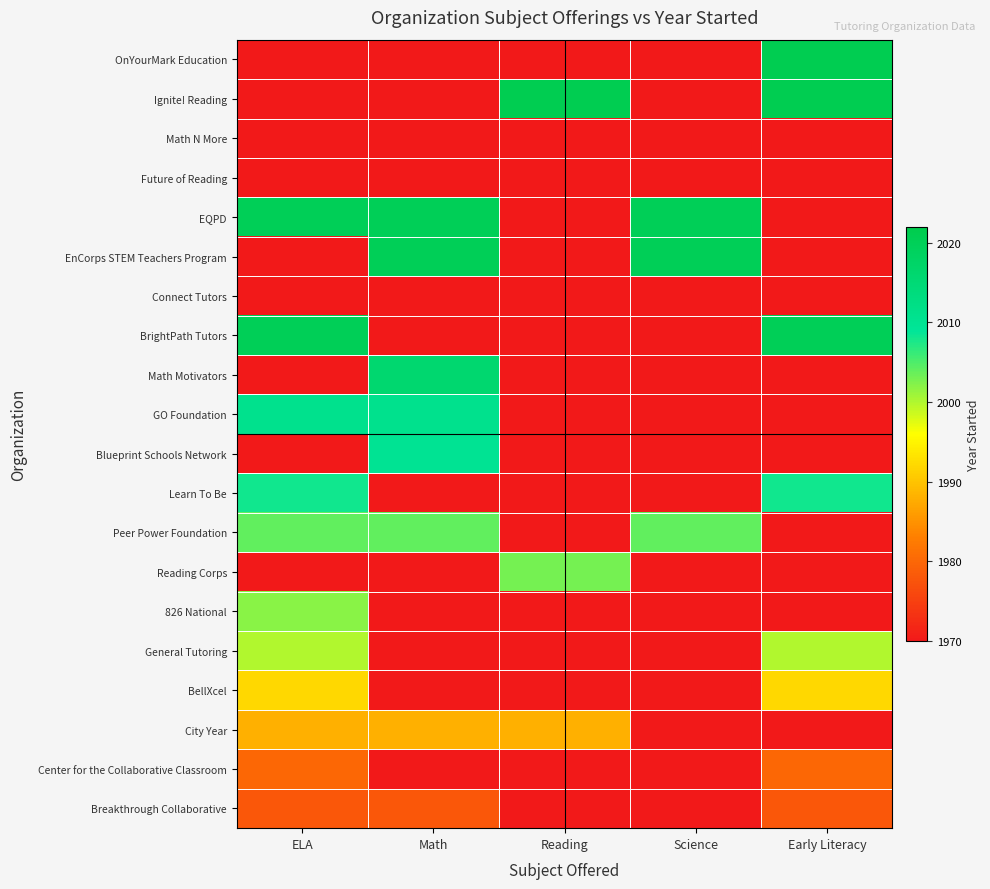

What is the maximum value shown in the chart?

2021